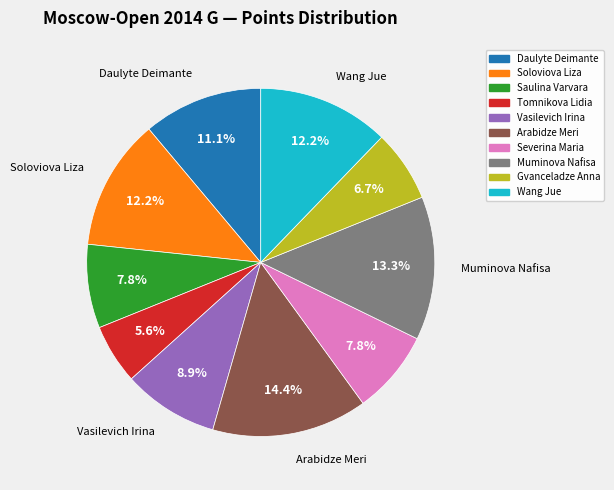

True or false: Daulyte Deimante accounts for 1% of the total.

False